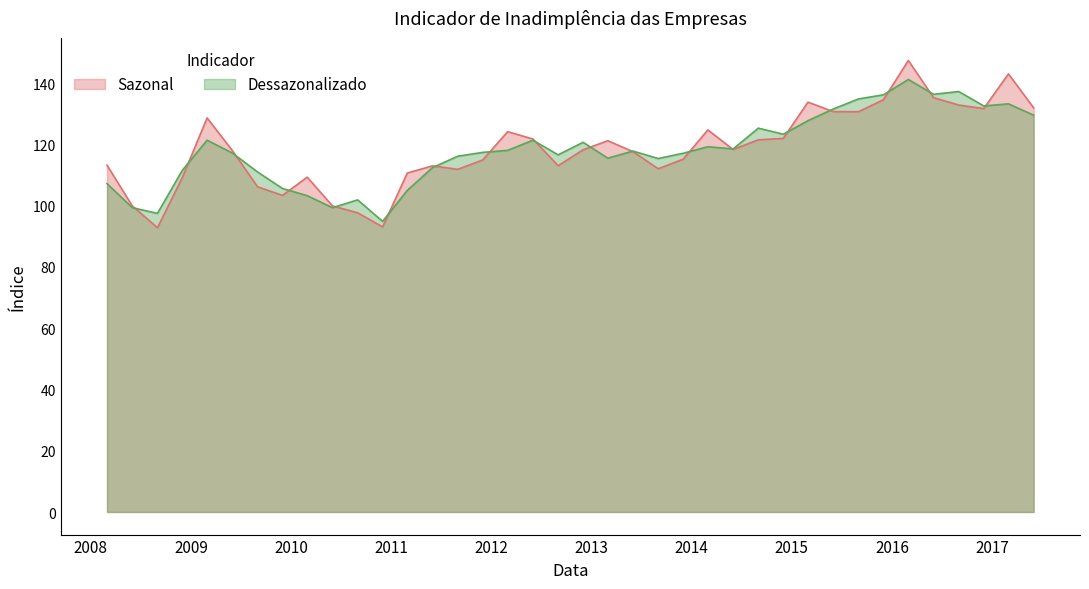

Between 2013-06-01 and 2014-06-01, which series saw the biggest shift?

Sazonal